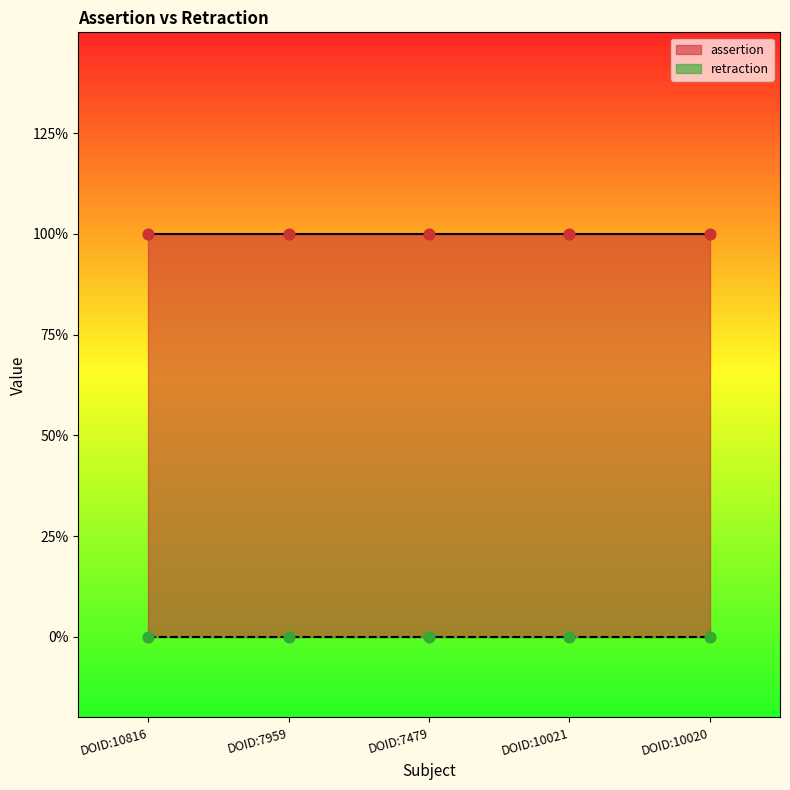

Which series has the largest total across all categories?

assertion